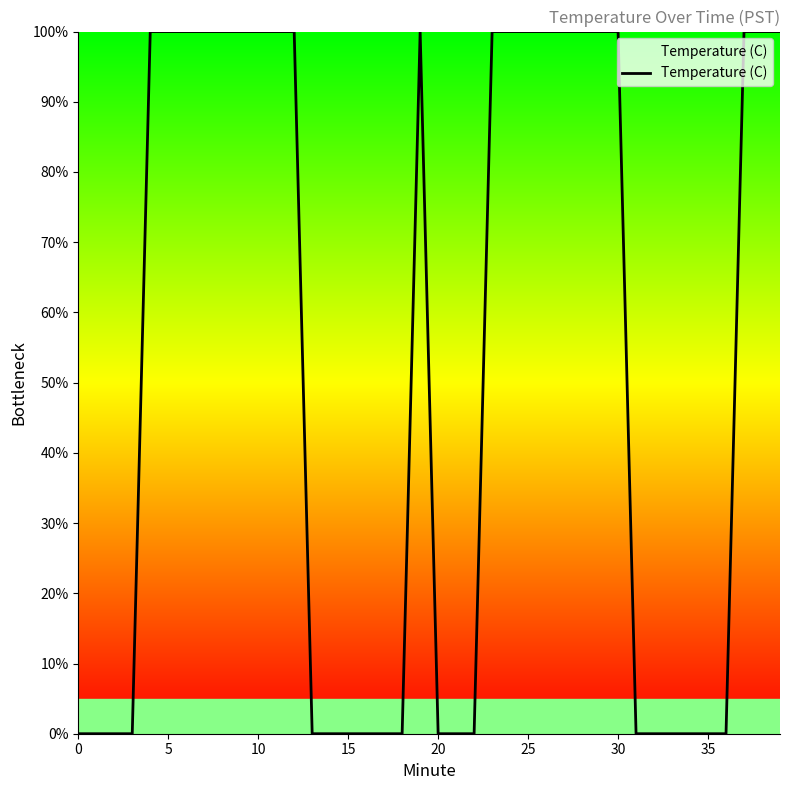

Reading left to right, list all the values displayed in this chart.

0.0	0.0	0.0	0.0	100.0	100.0	100.0	100.0	100.0	100.0	100.0	100.0	100.0	0.0	0.0	0.0	0.0	0.0	0.0	100.0	0.0	0.0	0.0	100.0	100.0	100.0	100.0	100.0	100.0	100.0	100.0	0.0	0.0	0.0	0.0	0.0	0.0	100.0	100.0	100.0